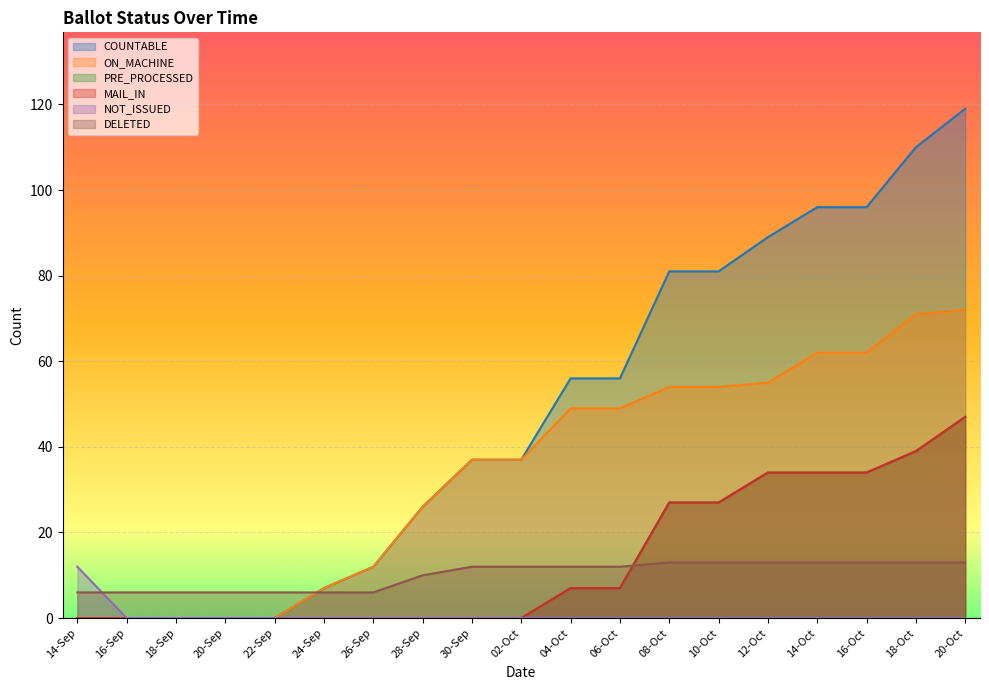

The NOT_ISSUED series shows -8 at 24-Sep. True or false?

False